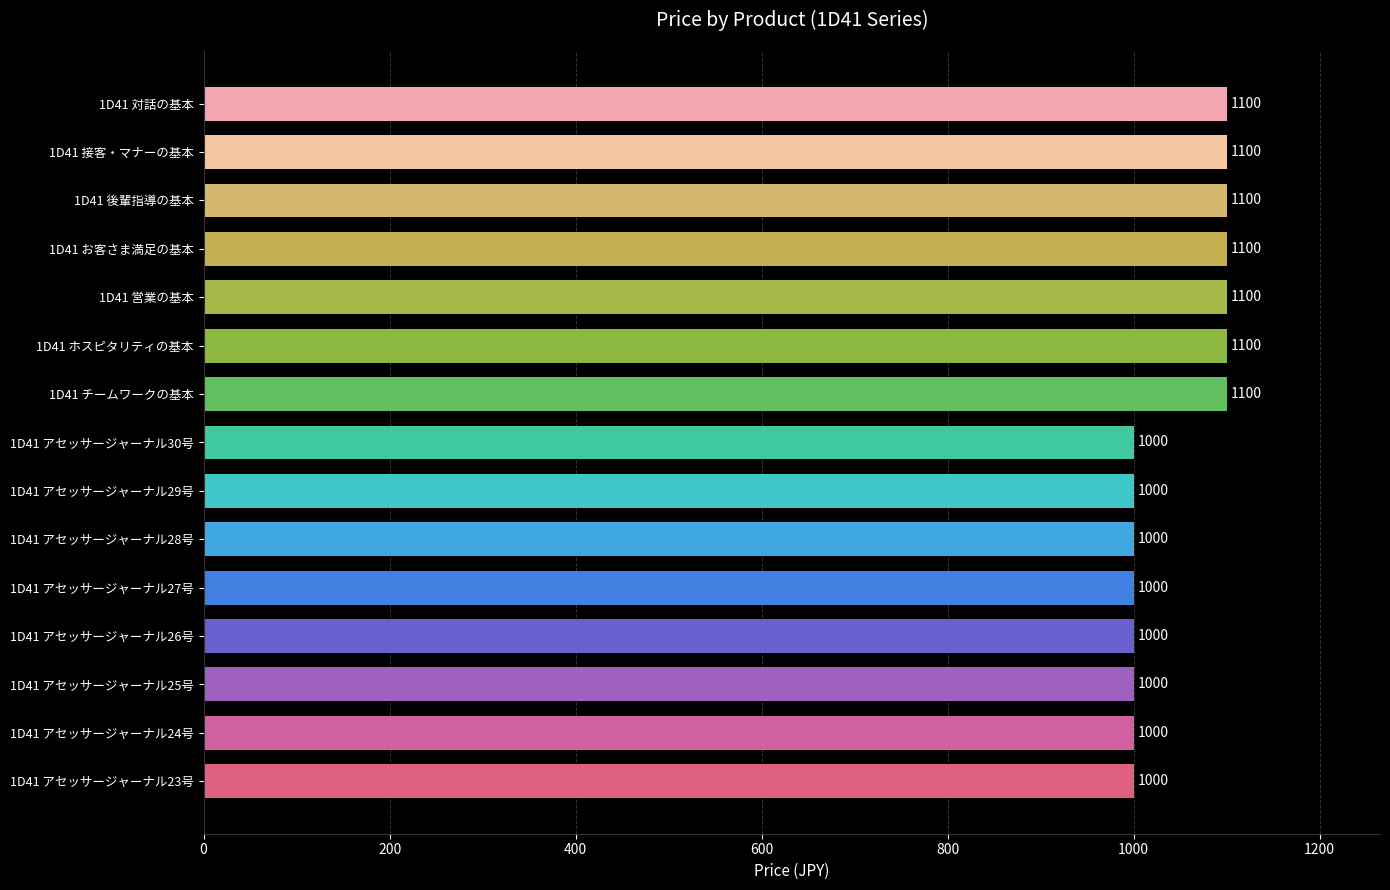

What is the minimum value shown in the chart?

1000